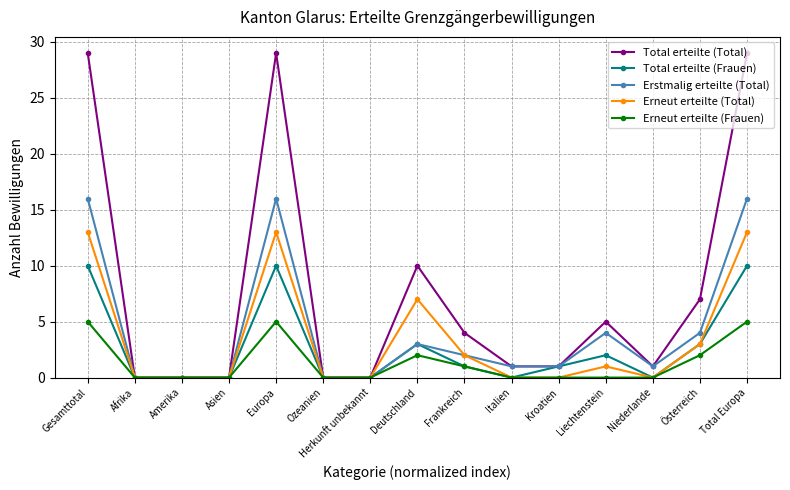

Reading right to left, transcribe all the data shown in this chart.

Total erteilte (Total): 29	7	1	5	1	1	4	10	0	0	29	0	0	0	29
Total erteilte (Frauen): 10	3	0	2	1	0	1	3	0	0	10	0	0	0	10
Erstmalig erteilte (Total): 16	4	1	4	1	1	2	3	0	0	16	0	0	0	16
Erneut erteilte (Total): 13	3	0	1	0	0	2	7	0	0	13	0	0	0	13
Erneut erteilte (Frauen): 5	2	0	0	0	0	1	2	0	0	5	0	0	0	5